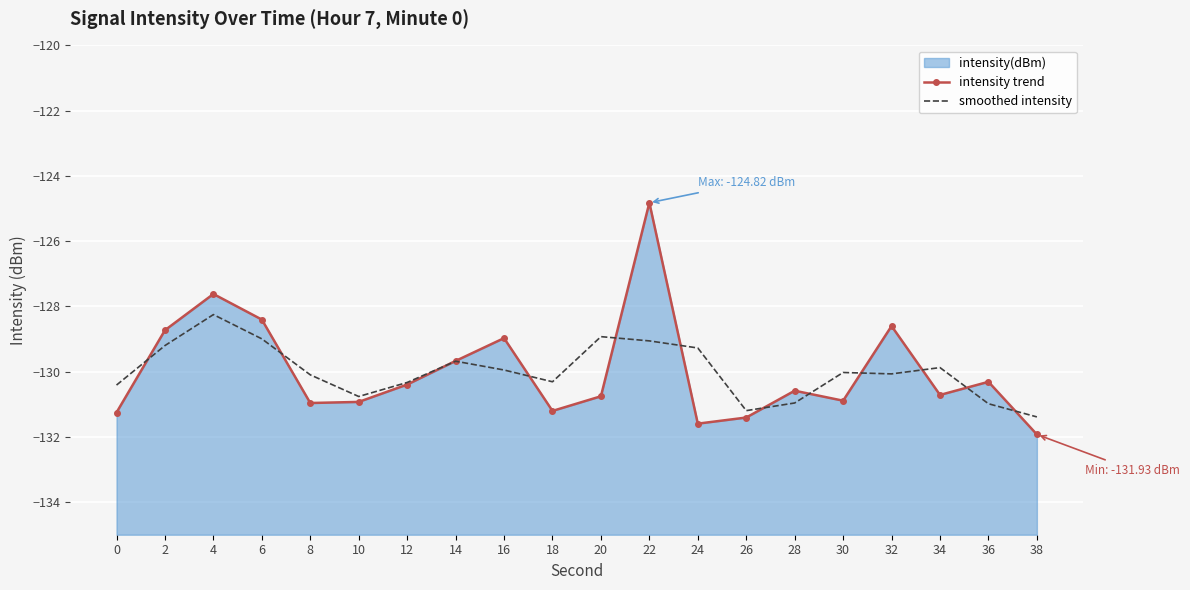

How many lines are shown in the chart?

2